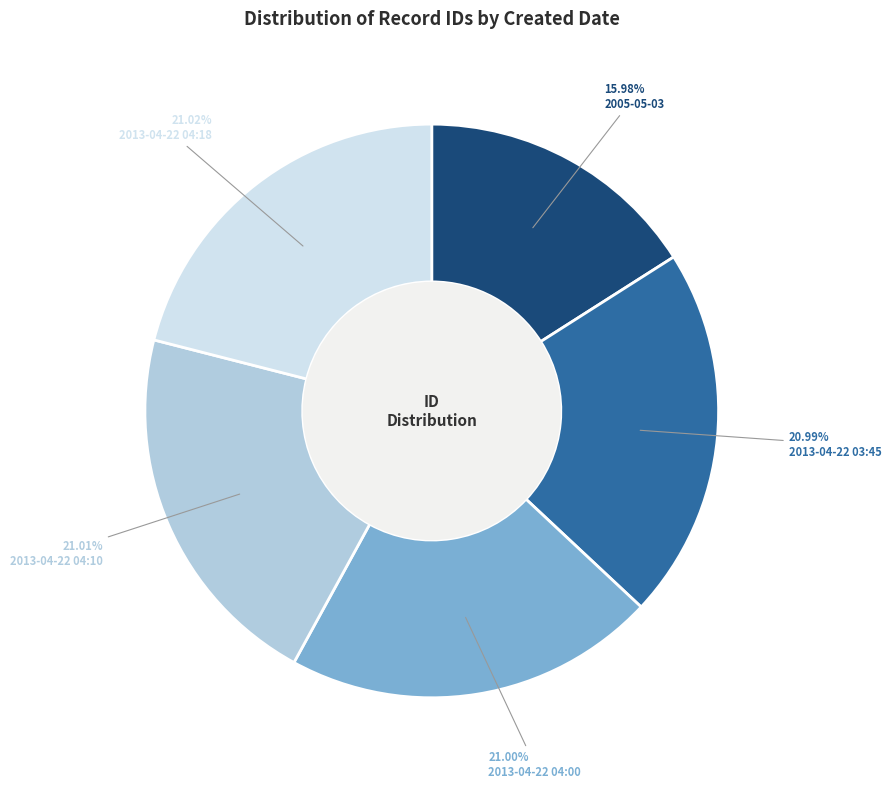

Count the number of slices in the pie.

5